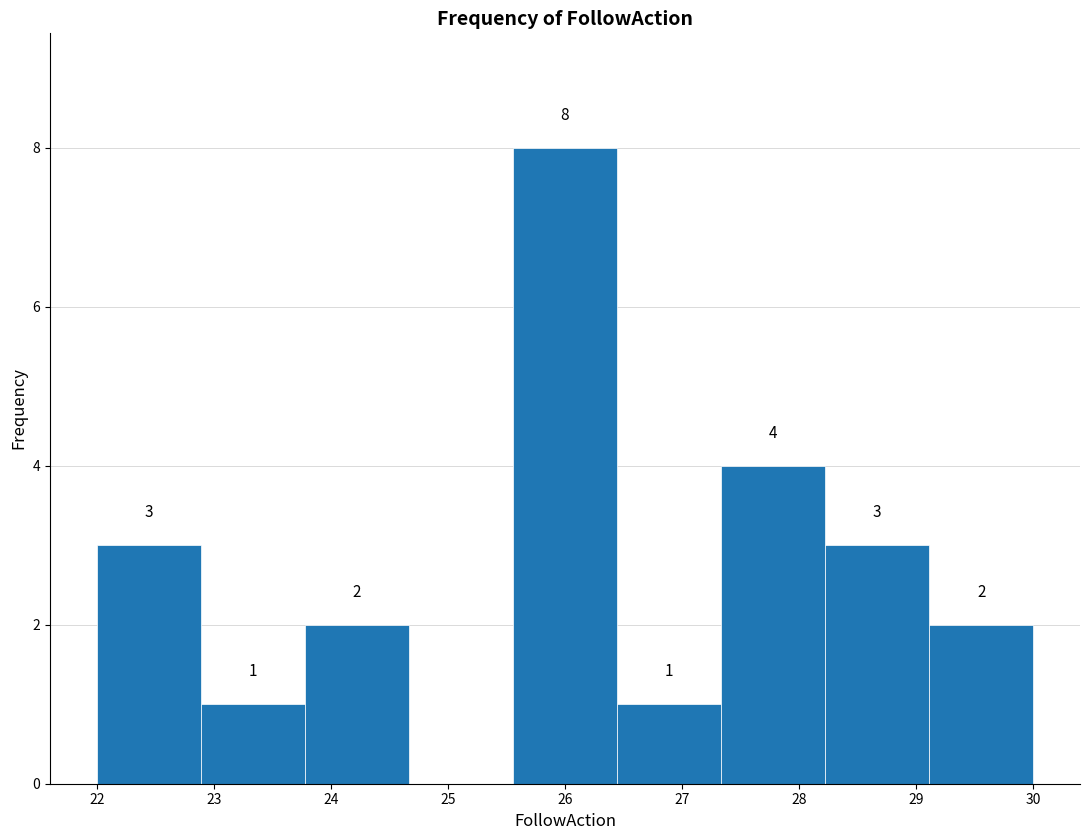

Over which range of the x-axis is the bar tallest?

25.6 to 26.4